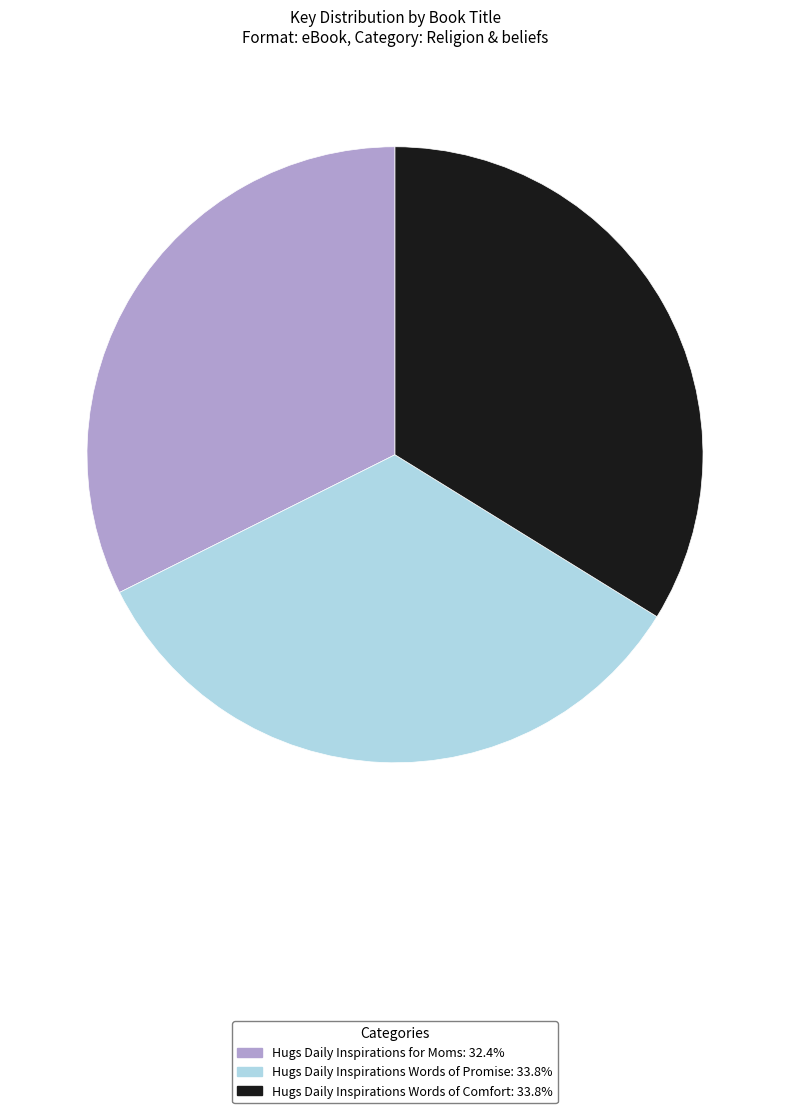

Which category has the smallest portion of the pie?

Hugs Daily Inspirations for Moms